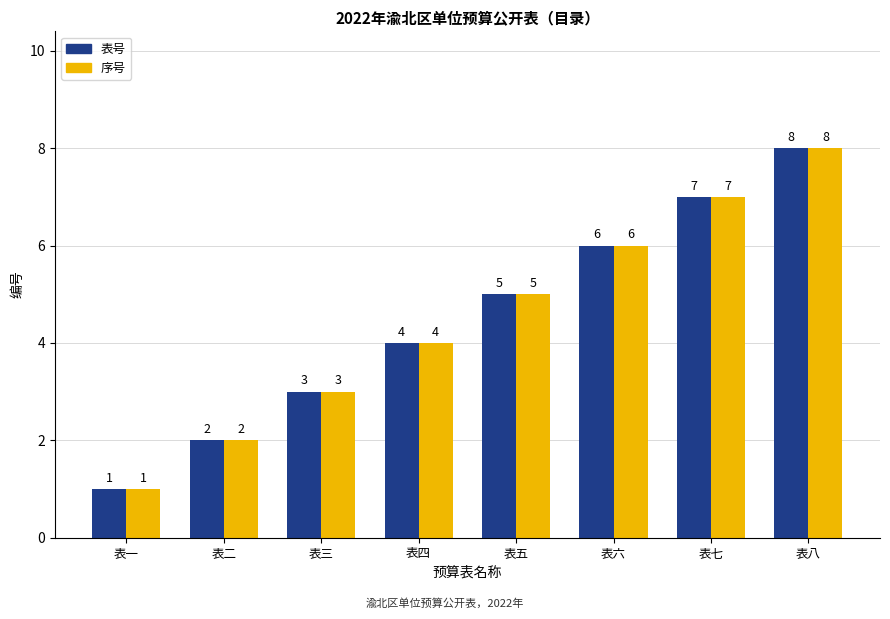

Count the 表号 values in the range 3 to 7.

5